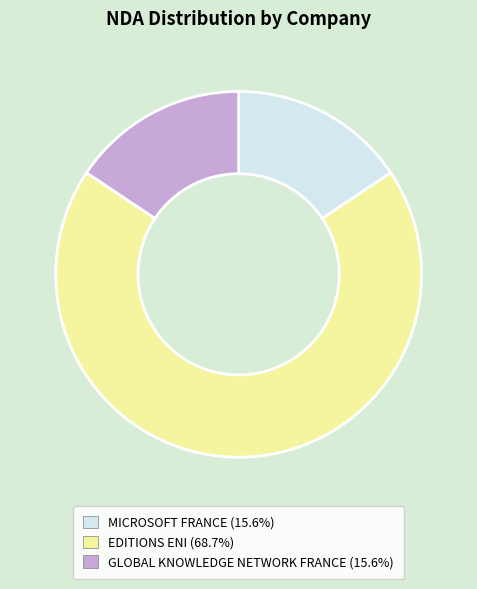

Do GLOBAL KNOWLEDGE NETWORK FRANCE (15.6%) and EDITIONS ENI (68.7%) together represent more than half of the pie?

Yes